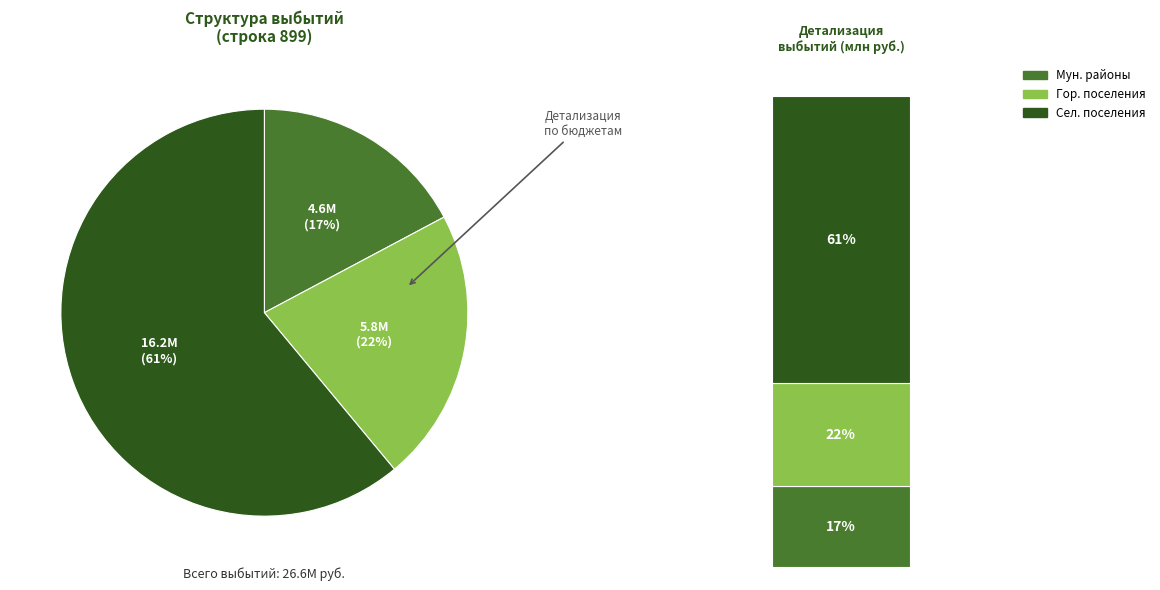

What is the largest slice in the pie chart?

бюджеты сельских поселений